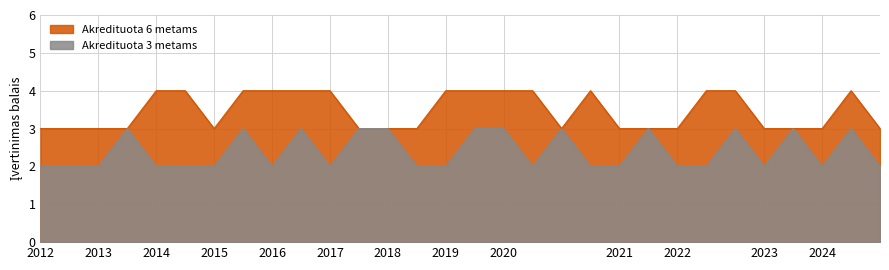

Reading right to left, transcribe all the data shown in this chart.

Akredituota 6 metams: 2024=3	2024=4	2024=3	2023=3	2023=3	2022=4	2022=4	2022=3	2021=3	2021=3	2020=4	2020=3	2020=4	2020=4	2019=4	2019=4	2018=3	2018=3	2017=3	2017=4	2016=4	2016=4	2015=4	2015=3	2014=4	2014=4	2013=3	2013=3	2012=3	2012=3
Akredituota 3 metams: 2024=2	2024=3	2024=2	2023=3	2023=2	2022=3	2022=2	2022=2	2021=3	2021=2	2020=2	2020=3	2020=2	2020=3	2019=3	2019=2	2018=2	2018=3	2017=3	2017=2	2016=3	2016=2	2015=3	2015=2	2014=2	2014=2	2013=3	2013=2	2012=2	2012=2